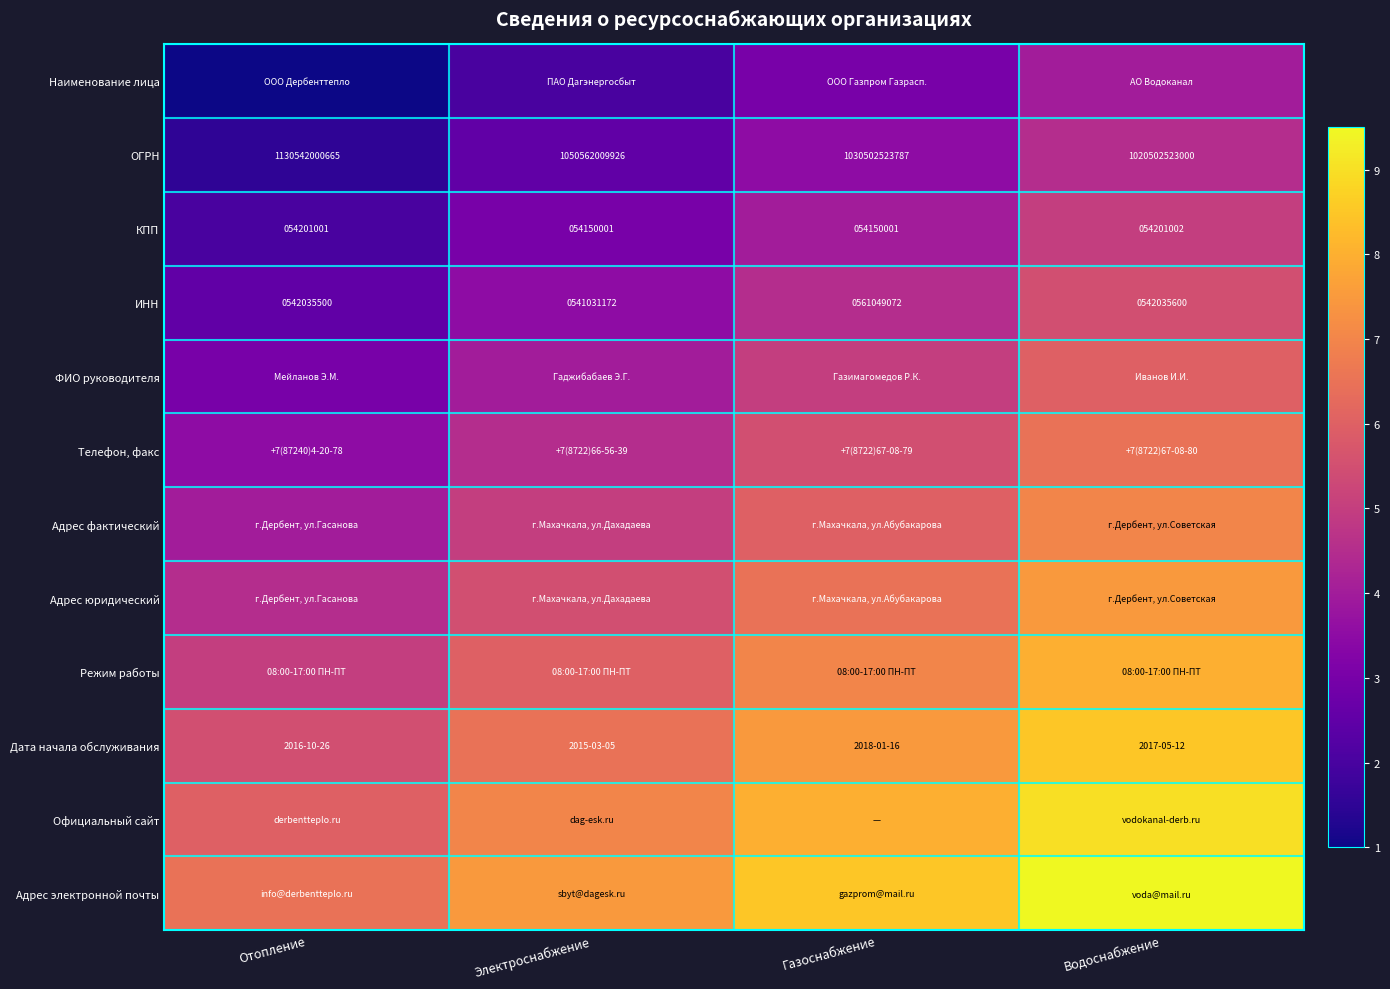

Is the value of ОГРН at Отопление greater than the value of КПП at Отопление?

Yes